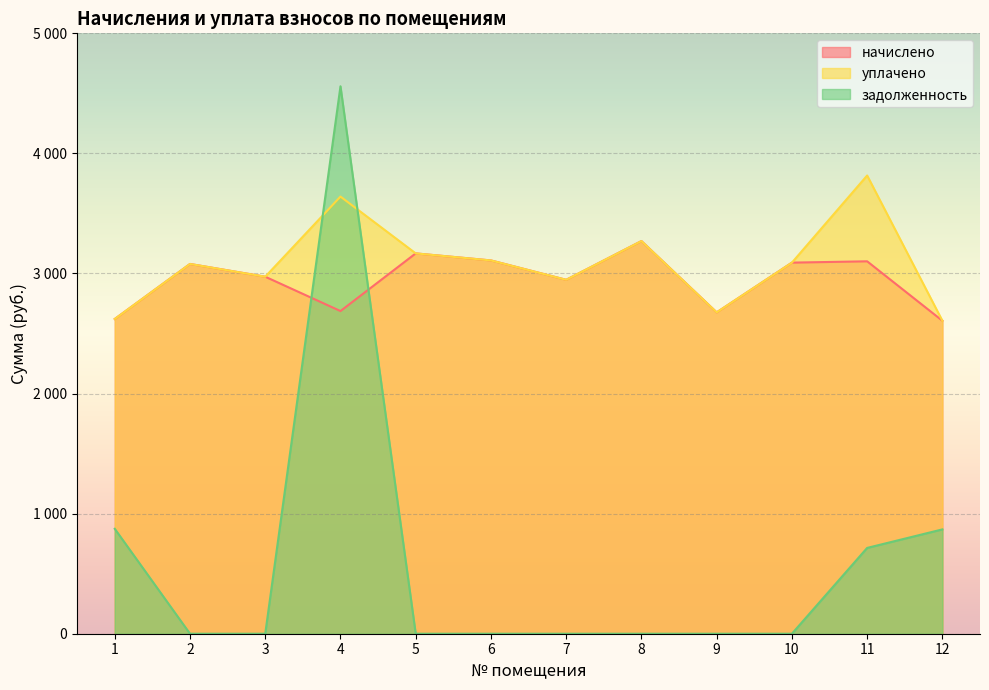

At which category does the chart reach its peak across all series?

4